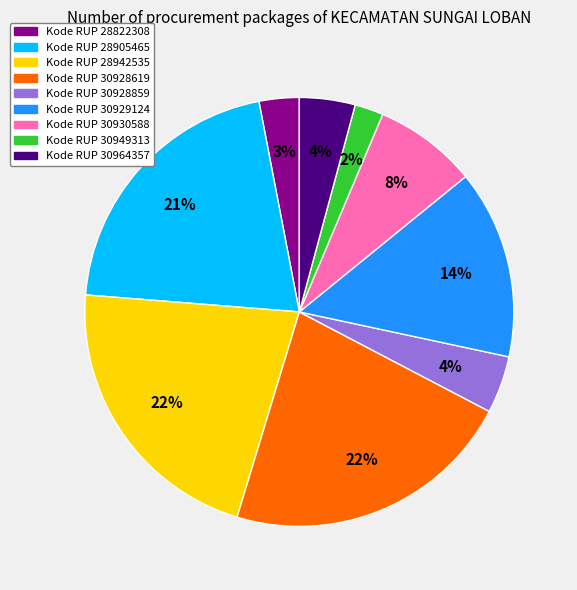

Does any single category account for the majority?

No